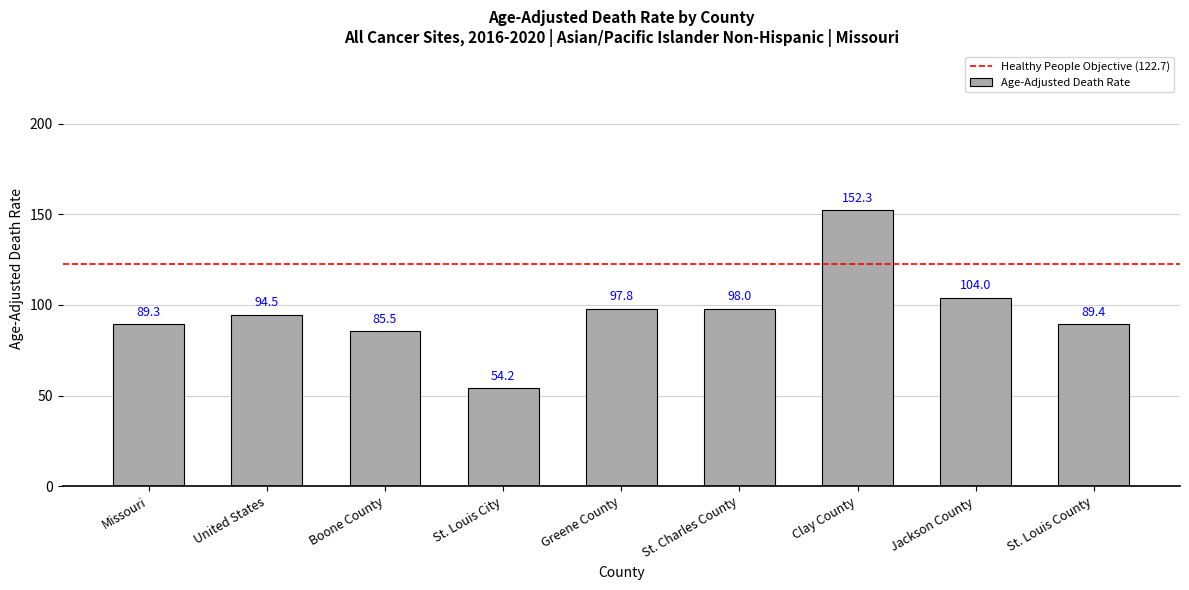

Between St. Louis County and Jackson County, which is larger?

Jackson County